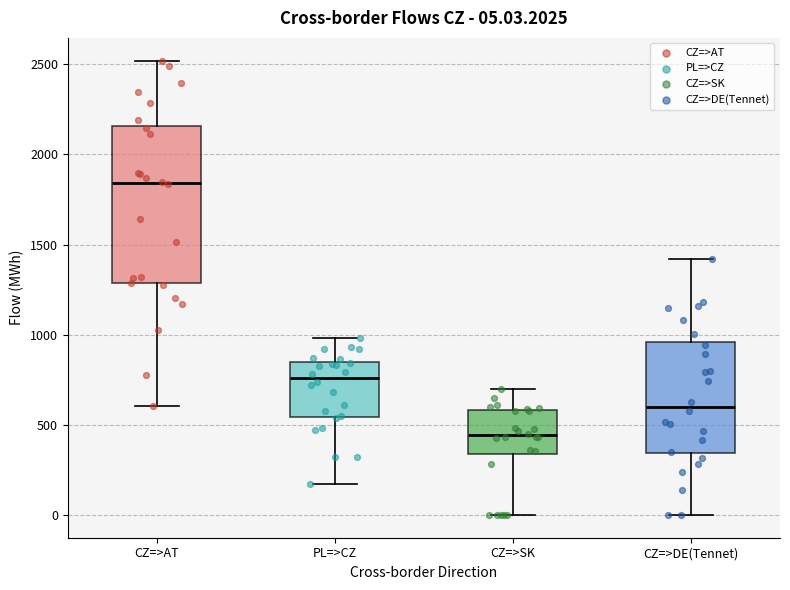

Which box has the lowest median line?

CZ=>SK